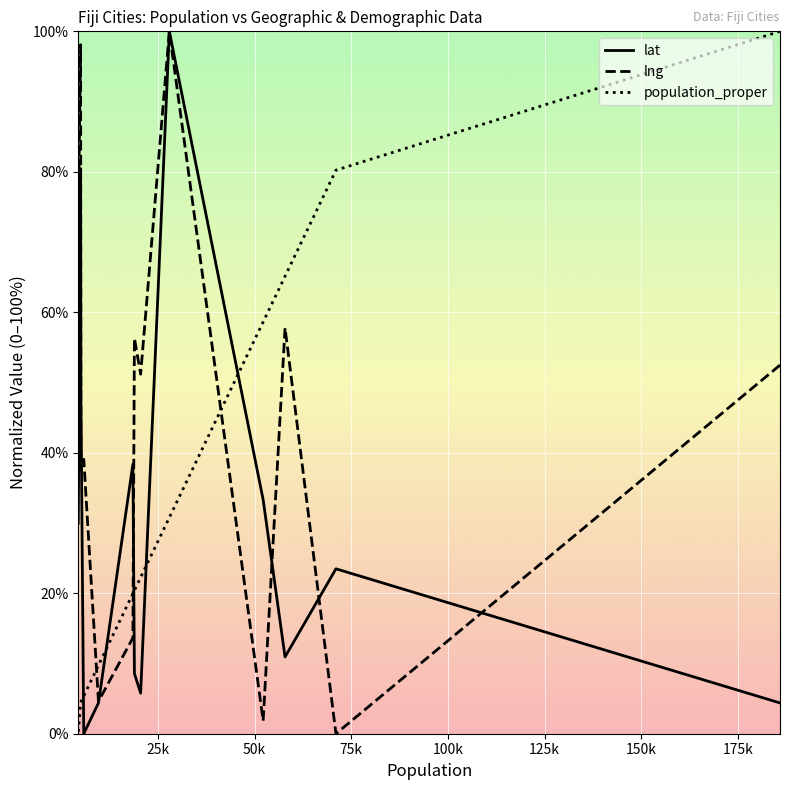

Between 150k and 75k, which is larger?

75k